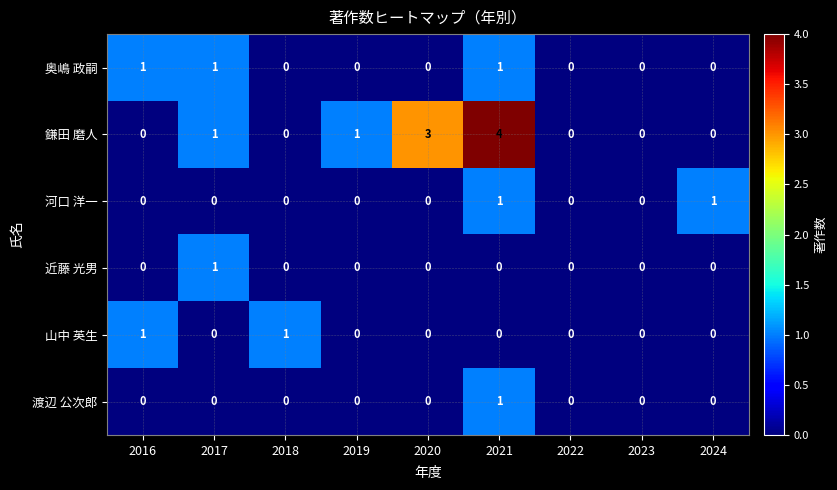

What is the total value across all series at 2017?

3